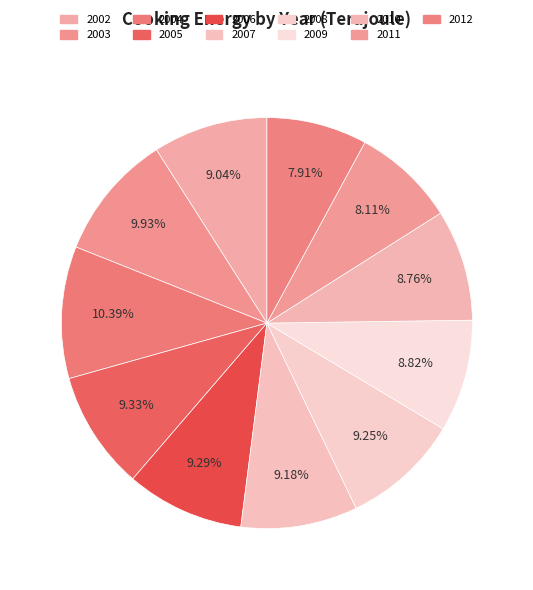

How many segments does this pie chart have?

11